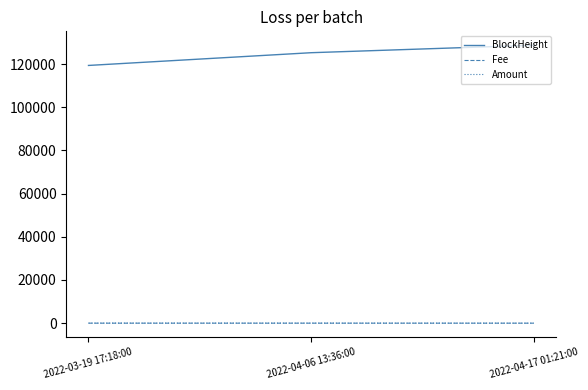

Where is BlockHeight nearest to the value 124063?

2022-04-06 13:36:00